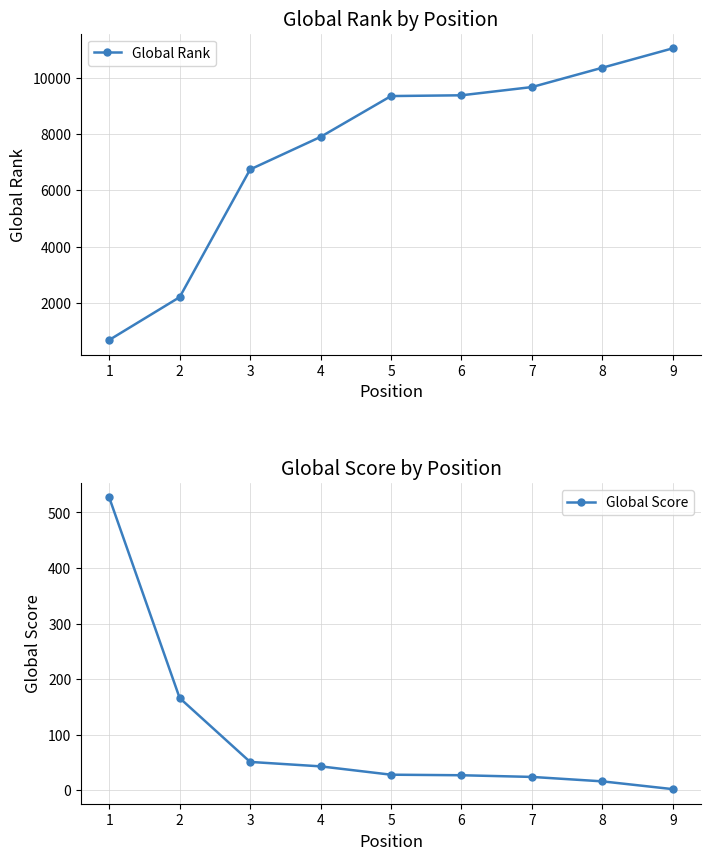

Rank the series by their maximum value, from highest to lowest.

Global Rank, Global Score